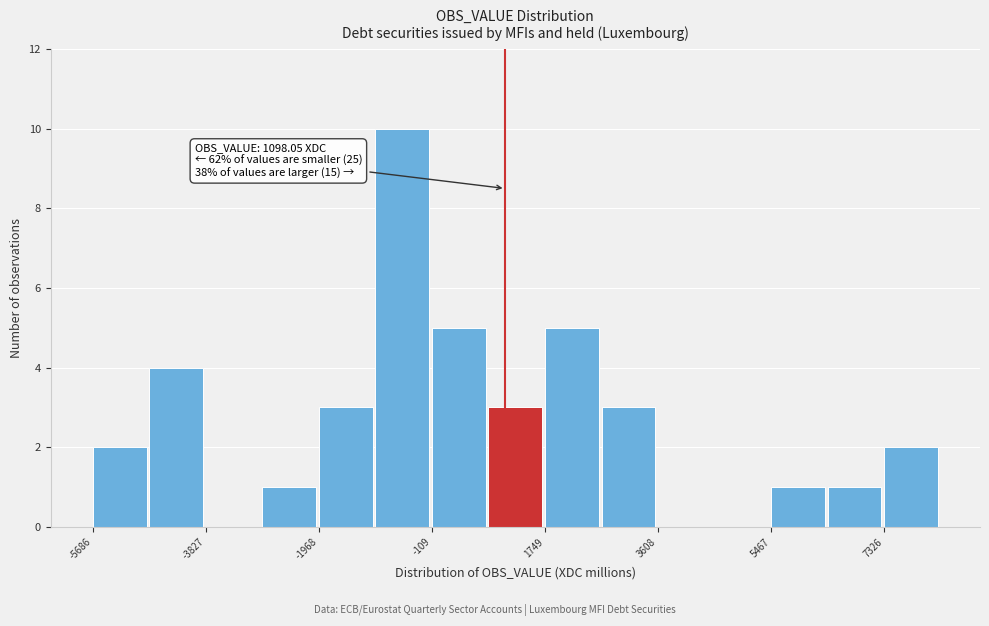

Over which range of the x-axis is the bar tallest?

-1000 to -200